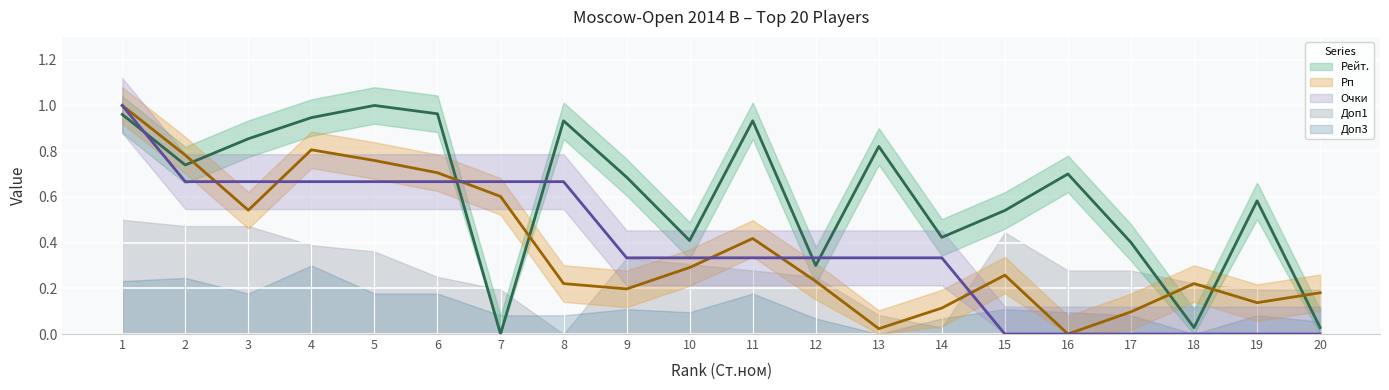

How many intersections are there between Рп and Рейт.?

6